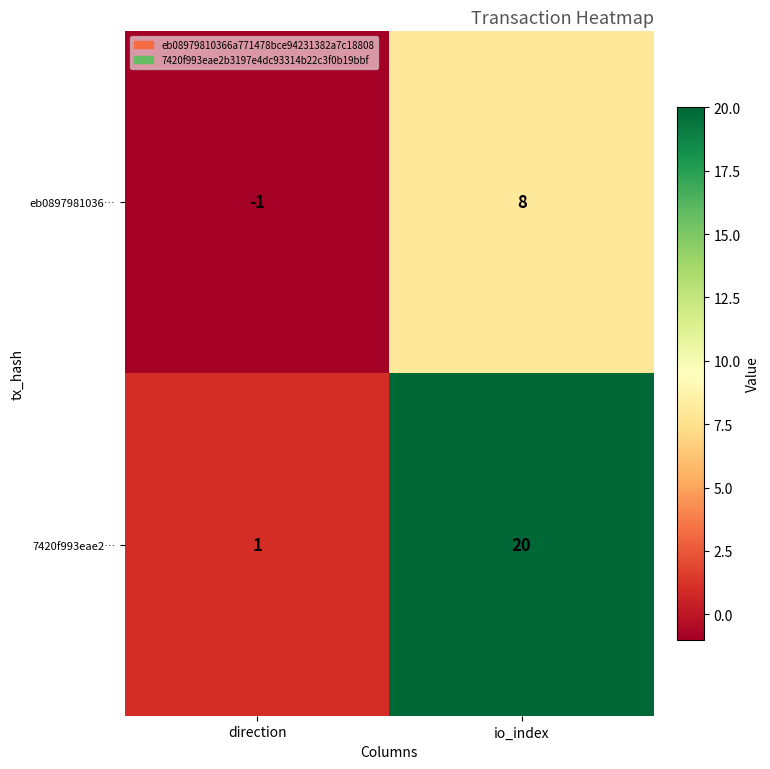

What is the difference between the 7420f993eae2… values at direction and io_index?

19